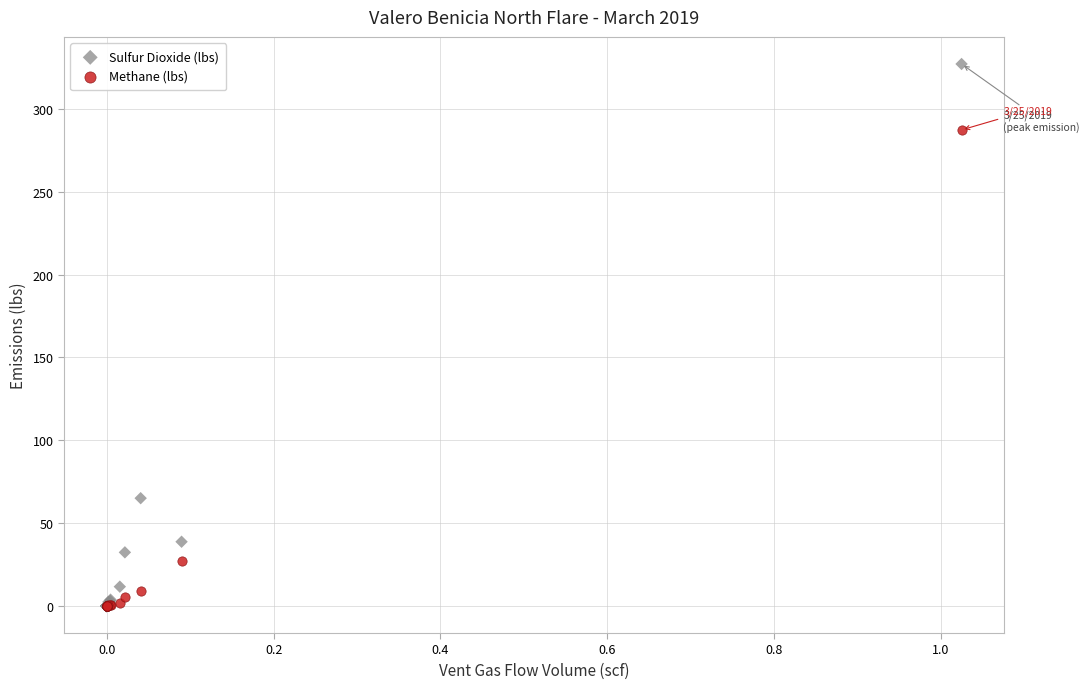

What are all the series names shown in the legend?

Sulfur Dioxide (lbs), Methane (lbs)